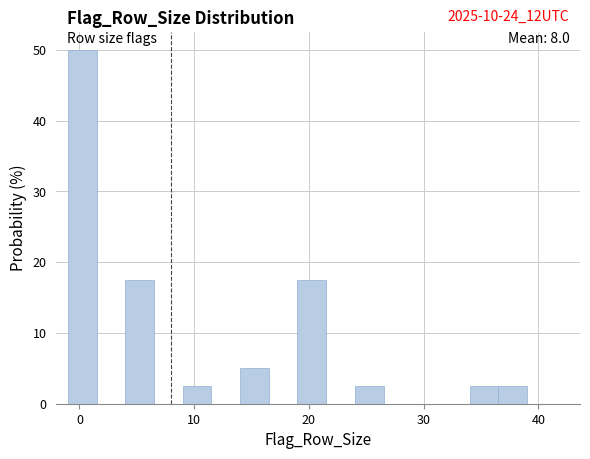

Around what value on the x-axis is the tallest bar? Give the approximate position of its centre, as read against the axis.

0